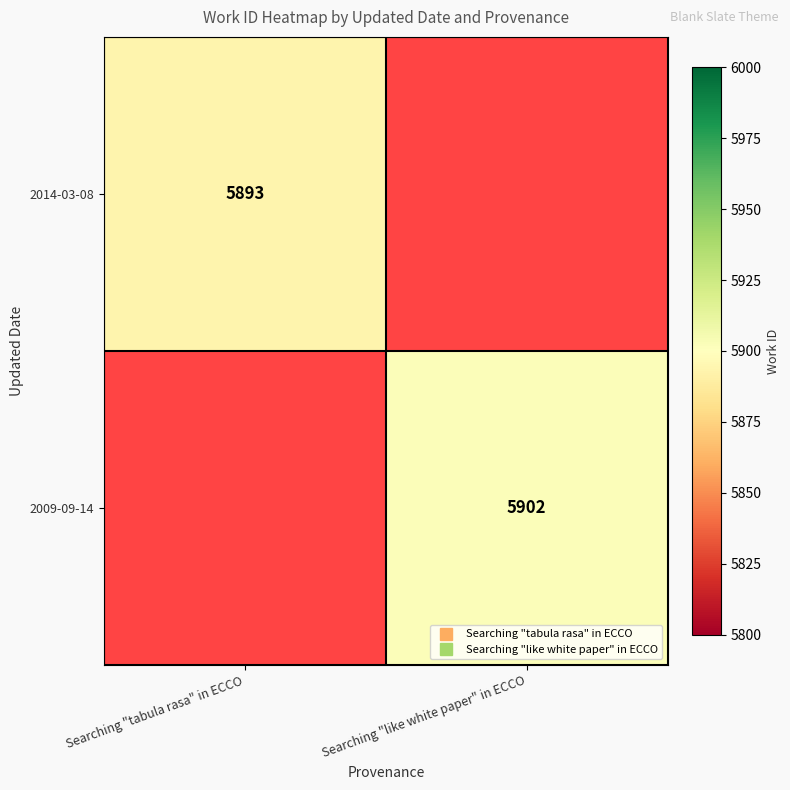

True or false: 2014-03-08 has a value of 5893.0 at Searching "tabula rasa" in ECCO.

True